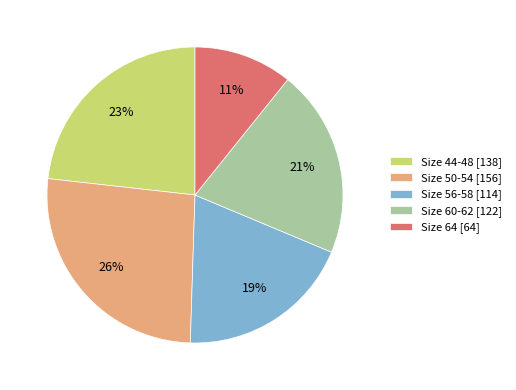

How many segments does this pie chart have?

5